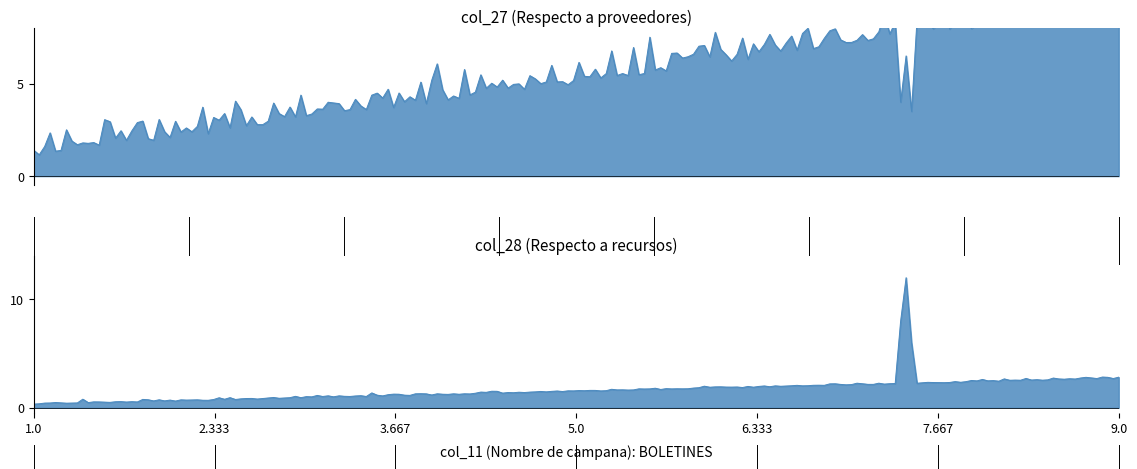

Rank the series by their maximum value, from lowest to highest.

col_27, col_28, col_29